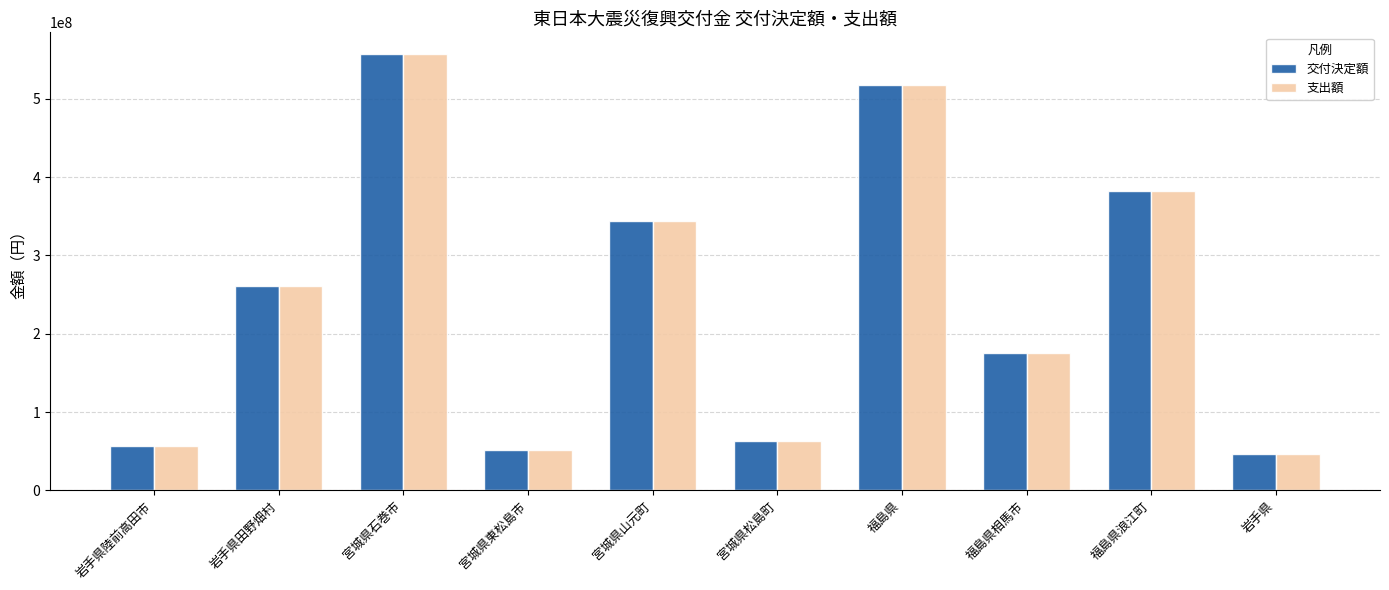

The 支出額 series shows 239216036 at 宮城県山元町. True or false?

False